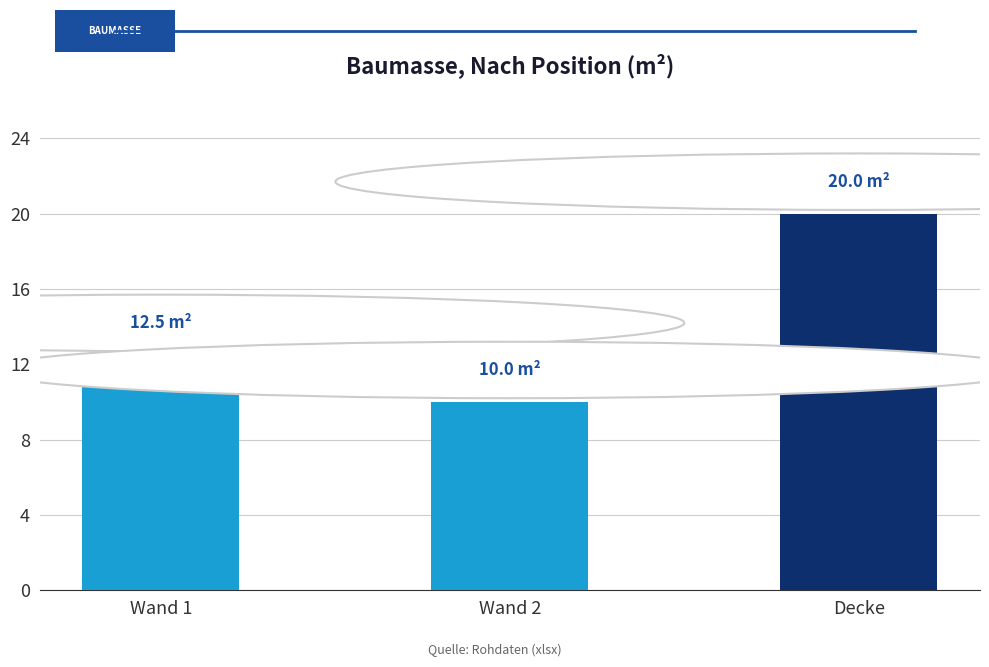

What is the value of the 3rd bar from the left?

20.0